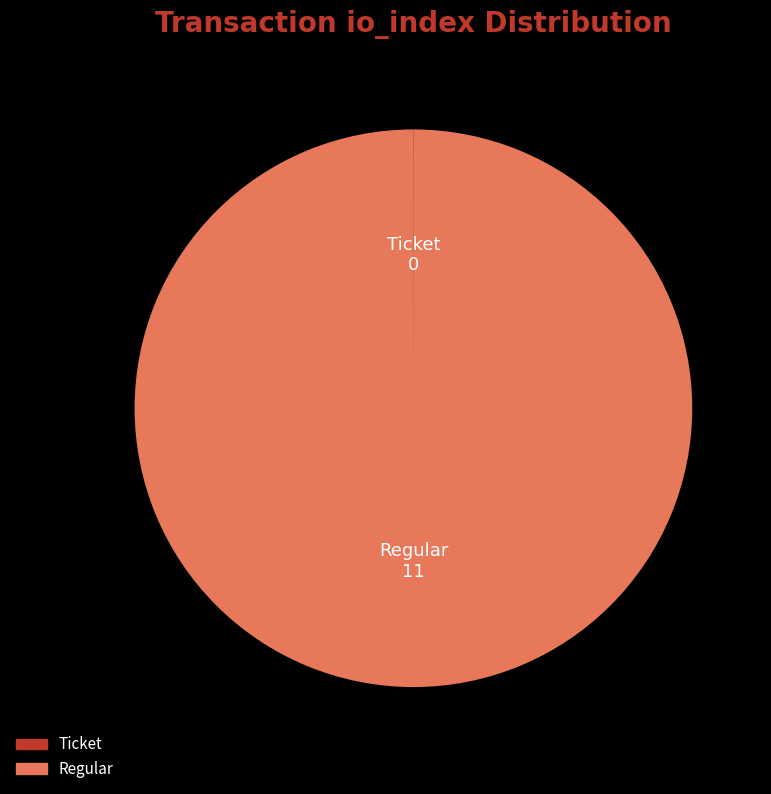

True or false: Regular accounts for 88% of the total.

False